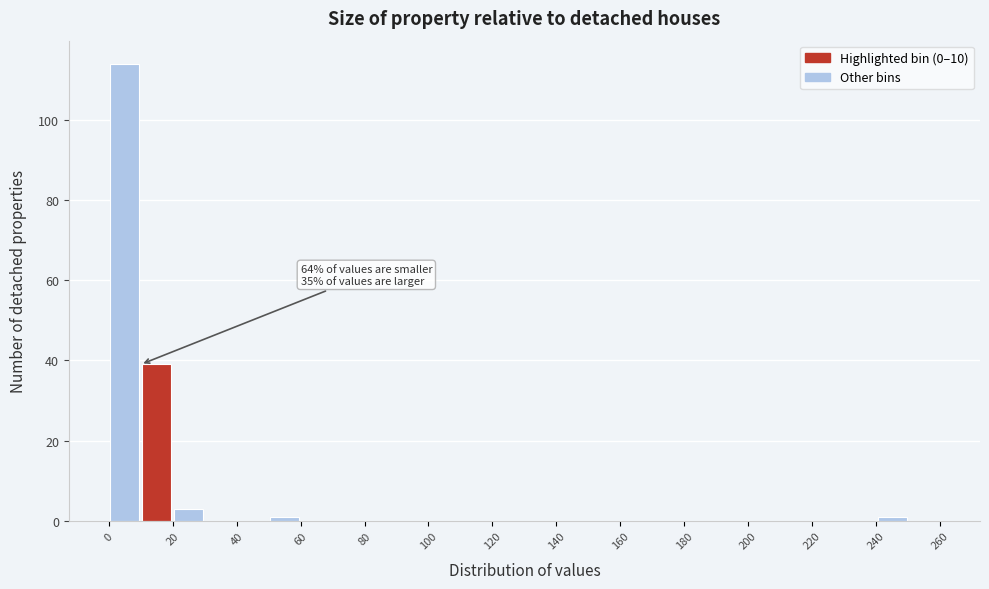

Which range on the x-axis has the tallest bar?

0 to 10